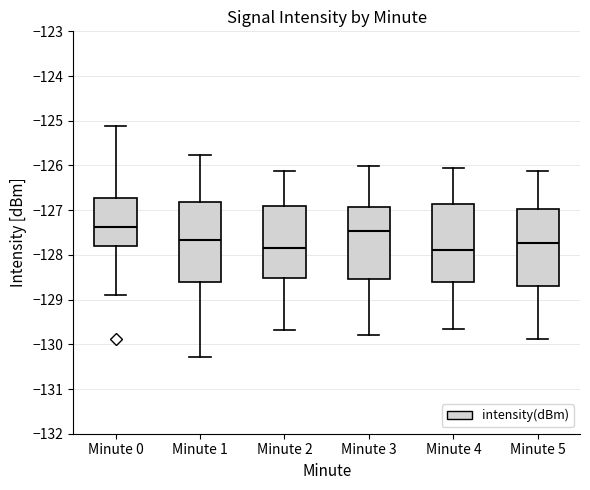

Reading left to right, read every box against the y-axis: the position of its median line, the range the box covers, and the ends of its whiskers. The values are not printed on the chart, so give them approximately, as read against the axis.

Minute 0: median -127.4, box -127.8 to -126.7, whiskers -128.9 to -125.1
Minute 1: median -127.7, box -128.6 to -126.8, whiskers -130.3 to -125.8
Minute 2: median -127.8, box -128.5 to -126.9, whiskers -129.7 to -126.1
Minute 3: median -127.5, box -128.5 to -126.9, whiskers -129.8 to -126.0
Minute 4: median -127.9, box -128.6 to -126.9, whiskers -129.7 to -126.1
Minute 5: median -127.7, box -128.7 to -127.0, whiskers -129.9 to -126.1